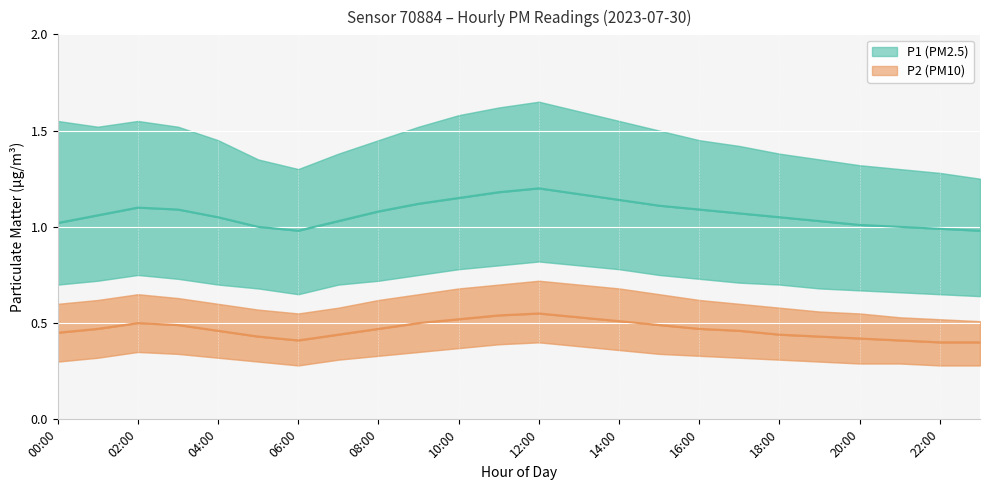

Reading left to right, transcribe all the data shown in this chart.

P1: 00:00=1.0	01:00=1.1	02:00=1.1	03:00=1.1	04:00=1.1	05:00=1.0	06:00=1.0	07:00=1.0	08:00=1.1	09:00=1.1	10:00=1.1	11:00=1.2	12:00=1.2	13:00=1.2	14:00=1.1	15:00=1.1	16:00=1.1	17:00=1.1	18:00=1.1	19:00=1.0	20:00=1.0	21:00=1.0	22:00=1.0	23:00=1.0
P2: 00:00=0.5	01:00=0.5	02:00=0.5	03:00=0.5	04:00=0.5	05:00=0.4	06:00=0.4	07:00=0.4	08:00=0.5	09:00=0.5	10:00=0.5	11:00=0.5	12:00=0.6	13:00=0.5	14:00=0.5	15:00=0.5	16:00=0.5	17:00=0.5	18:00=0.4	19:00=0.4	20:00=0.4	21:00=0.4	22:00=0.4	23:00=0.4
P1_upper: 00:00=1.6	01:00=1.5	02:00=1.6	03:00=1.5	04:00=1.4	05:00=1.4	06:00=1.3	07:00=1.4	08:00=1.4	09:00=1.5	10:00=1.6	11:00=1.6	12:00=1.6	13:00=1.6	14:00=1.6	15:00=1.5	16:00=1.4	17:00=1.4	18:00=1.4	19:00=1.4	20:00=1.3	21:00=1.3	22:00=1.3	23:00=1.2
P1_lower: 00:00=0.7	01:00=0.7	02:00=0.8	03:00=0.7	04:00=0.7	05:00=0.7	06:00=0.7	07:00=0.7	08:00=0.7	09:00=0.8	10:00=0.8	11:00=0.8	12:00=0.8	13:00=0.8	14:00=0.8	15:00=0.8	16:00=0.7	17:00=0.7	18:00=0.7	19:00=0.7	20:00=0.7	21:00=0.7	22:00=0.7	23:00=0.6
P2_upper: 00:00=0.6	01:00=0.6	02:00=0.7	03:00=0.6	04:00=0.6	05:00=0.6	06:00=0.6	07:00=0.6	08:00=0.6	09:00=0.7	10:00=0.7	11:00=0.7	12:00=0.7	13:00=0.7	14:00=0.7	15:00=0.7	16:00=0.6	17:00=0.6	18:00=0.6	19:00=0.6	20:00=0.6	21:00=0.5	22:00=0.5	23:00=0.5
P2_lower: 00:00=0.3	01:00=0.3	02:00=0.3	03:00=0.3	04:00=0.3	05:00=0.3	06:00=0.3	07:00=0.3	08:00=0.3	09:00=0.3	10:00=0.4	11:00=0.4	12:00=0.4	13:00=0.4	14:00=0.4	15:00=0.3	16:00=0.3	17:00=0.3	18:00=0.3	19:00=0.3	20:00=0.3	21:00=0.3	22:00=0.3	23:00=0.3